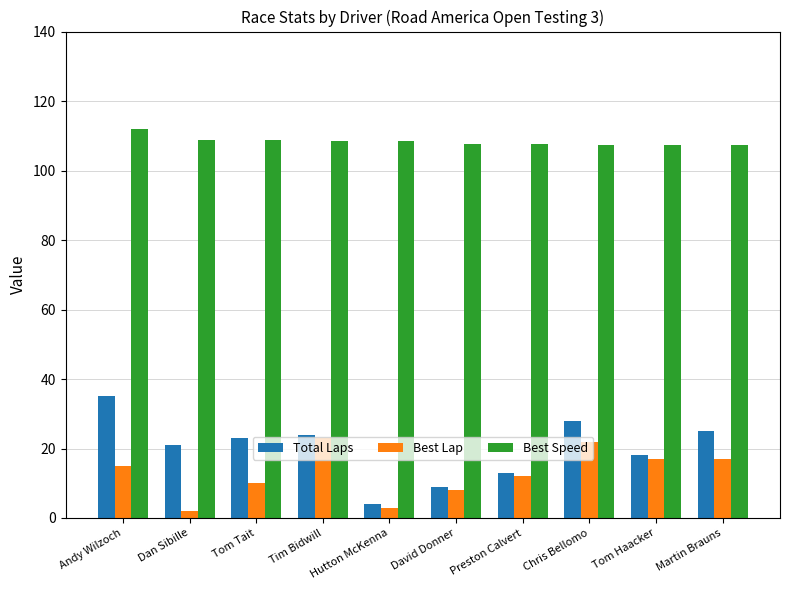

What position from the left is Martin Brauns?

10